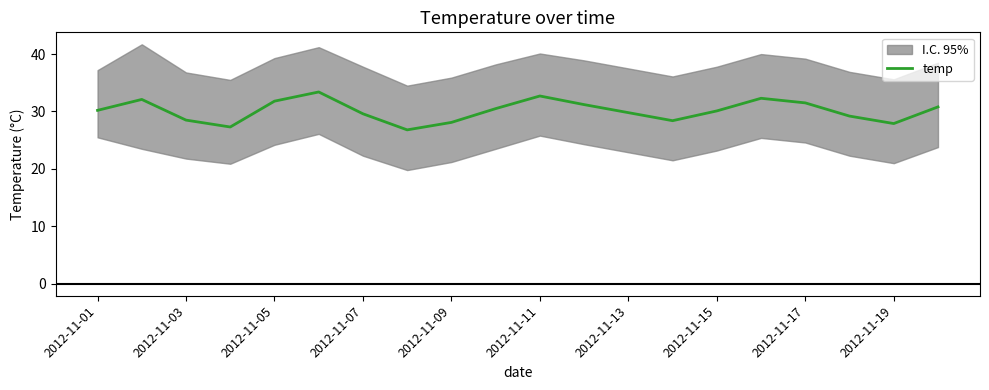

Reading right to left, list all the values displayed in this chart.

30.8	27.9	29.2	31.5	32.3	30.1	28.4	29.8	31.2	32.7	30.5	28.1	26.8	29.6	33.4	31.8	27.3	28.5	32.1	30.2